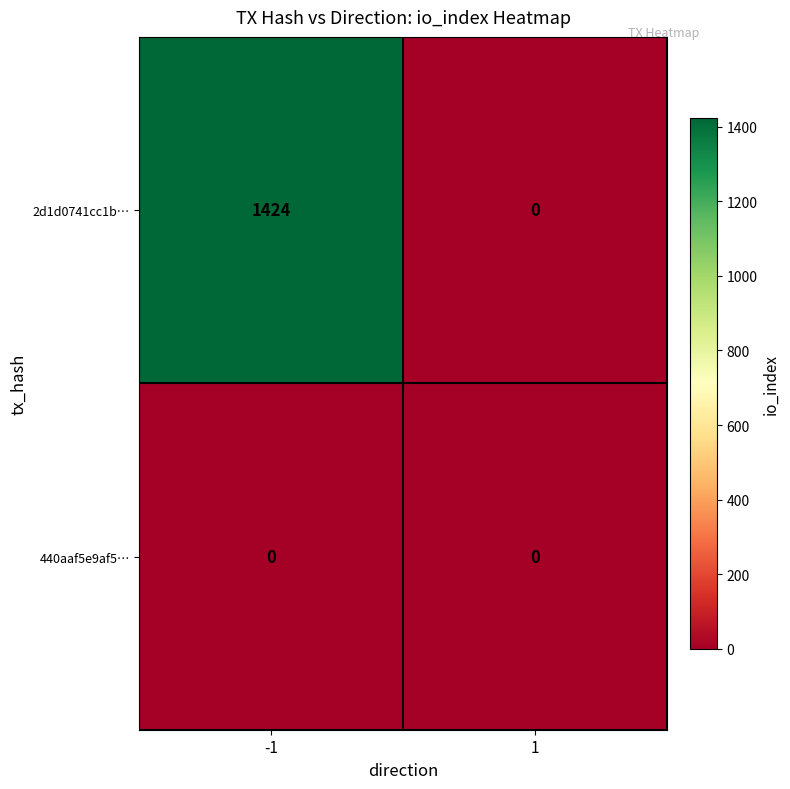

Reading left to right, what are all the values shown in this chart?

2d1d0741cc1b…: -1=1424	1=0
440aaf5e9af5…: -1=0	1=0